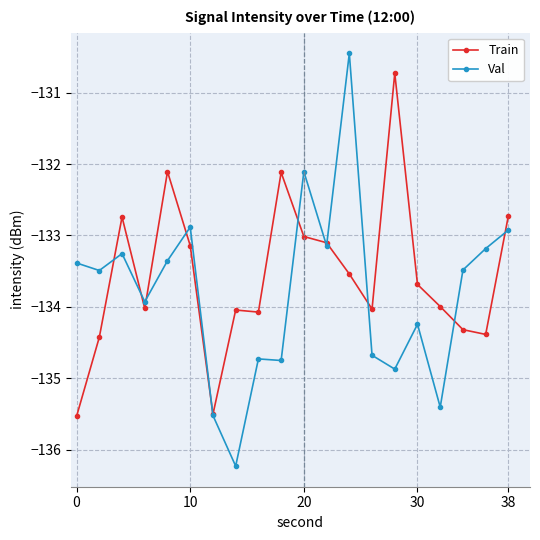

What is the maximum value shown in the chart?

-130.5